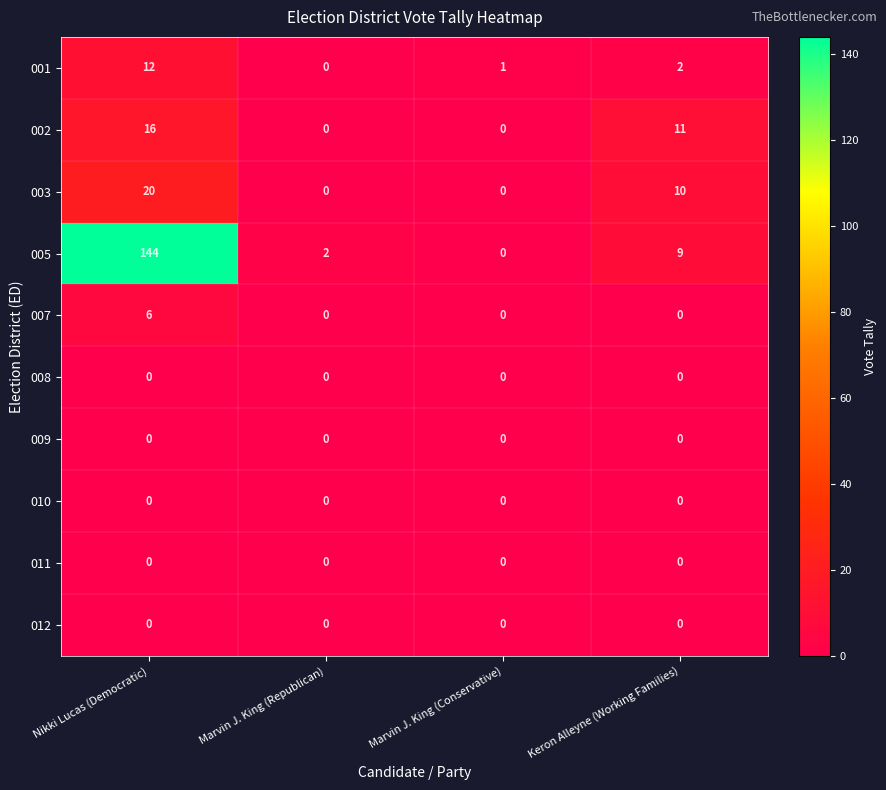

At which category does the chart reach its peak across all series?

Nikki Lucas (Democratic)